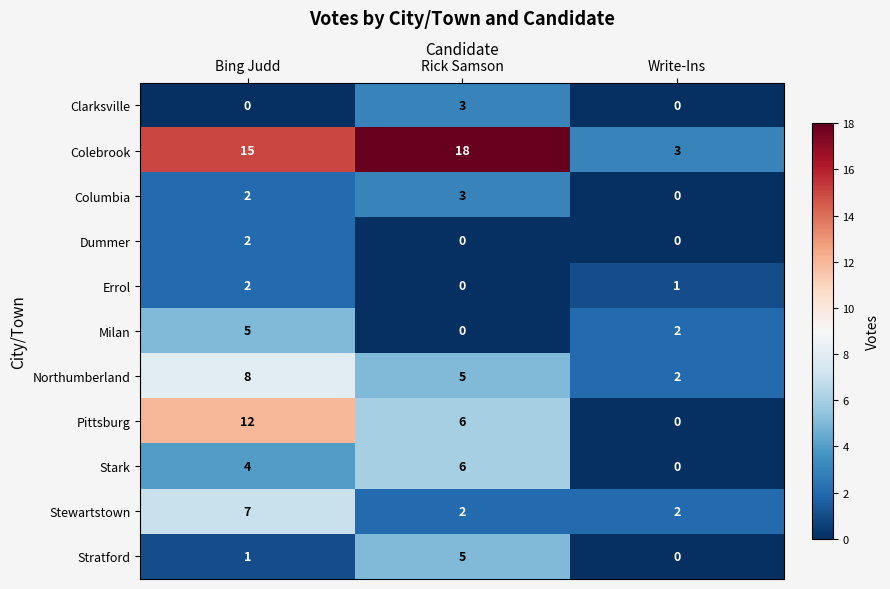

What value does the Colebrook series have at Rick Samson, to the nearest 10?

20